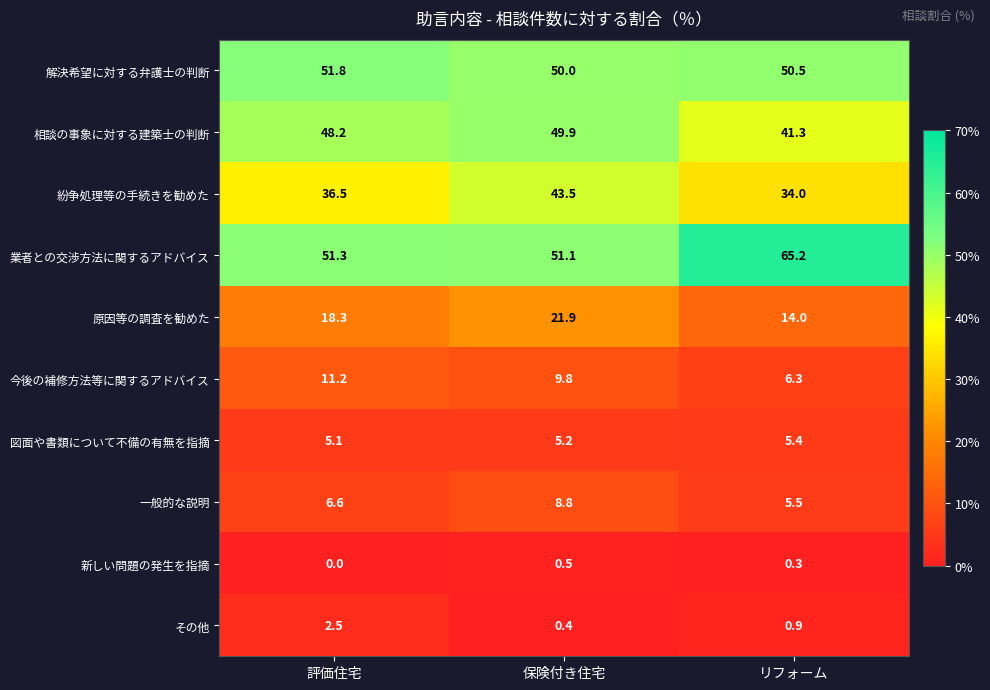

Reading left to right, list all the values displayed in this chart.

解決希望に対する弁護士の判断: 評価住宅=51.8	保険付き住宅=50.0	リフォーム=50.5
相談の事象に対する建築士の判断: 評価住宅=48.2	保険付き住宅=49.9	リフォーム=41.3
紛争処理等の手続きを勧めた: 評価住宅=36.5	保険付き住宅=43.5	リフォーム=34.0
業者との交渉方法に関するアドバイス: 評価住宅=51.3	保険付き住宅=51.1	リフォーム=65.2
原因等の調査を勧めた: 評価住宅=18.3	保険付き住宅=21.9	リフォーム=14.0
今後の補修方法等に関するアドバイス: 評価住宅=11.2	保険付き住宅=9.8	リフォーム=6.3
図面や書類について不備の有無を指摘: 評価住宅=5.1	保険付き住宅=5.2	リフォーム=5.4
一般的な説明: 評価住宅=6.6	保険付き住宅=8.8	リフォーム=5.5
新しい問題の発生を指摘: 評価住宅=0.0	保険付き住宅=0.5	リフォーム=0.3
その他: 評価住宅=2.5	保険付き住宅=0.4	リフォーム=0.9